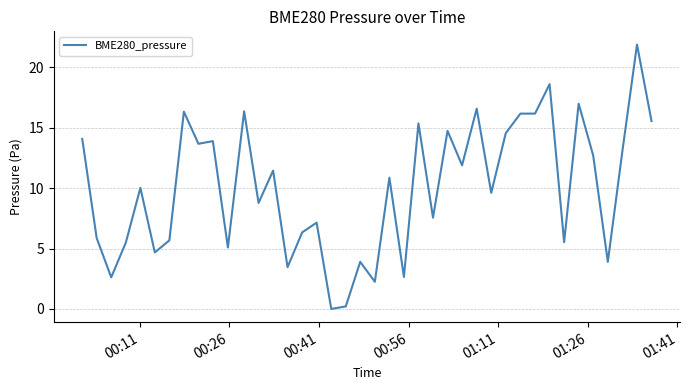

What is the greatest value displayed?

21.9